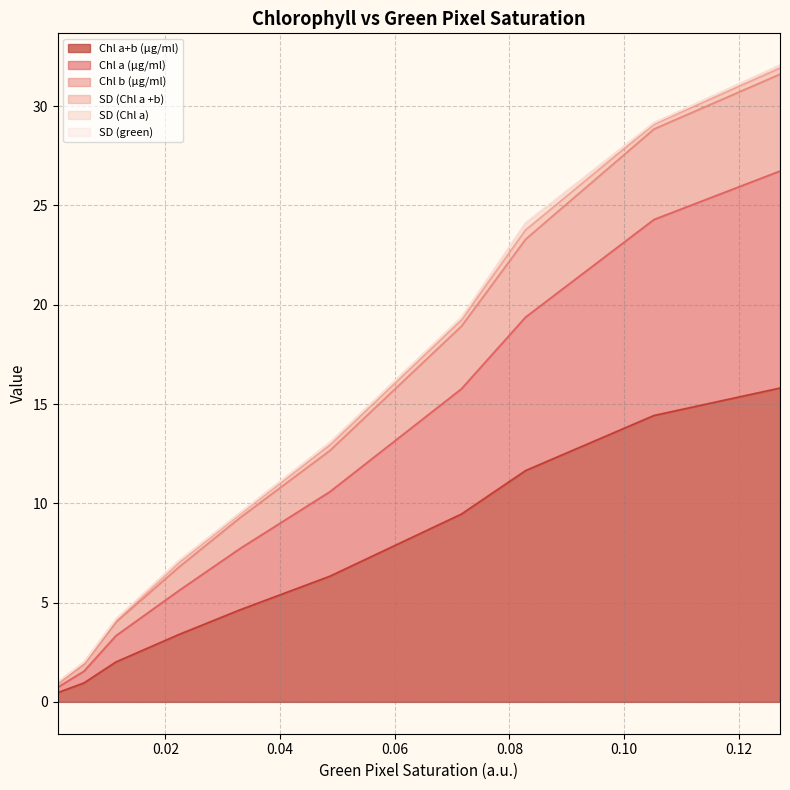

What is the highest value of the Chl a+b (µg/ml) series?

15.8